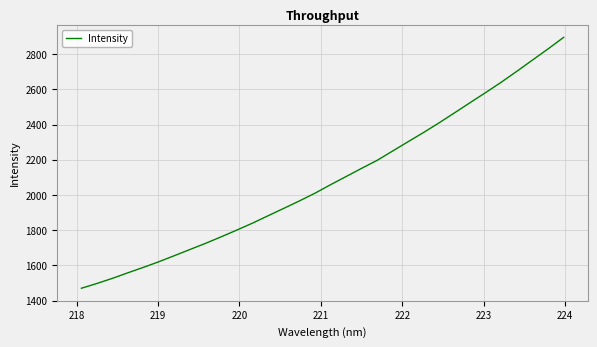

What is the difference between the maximum and minimum values?

1425.5